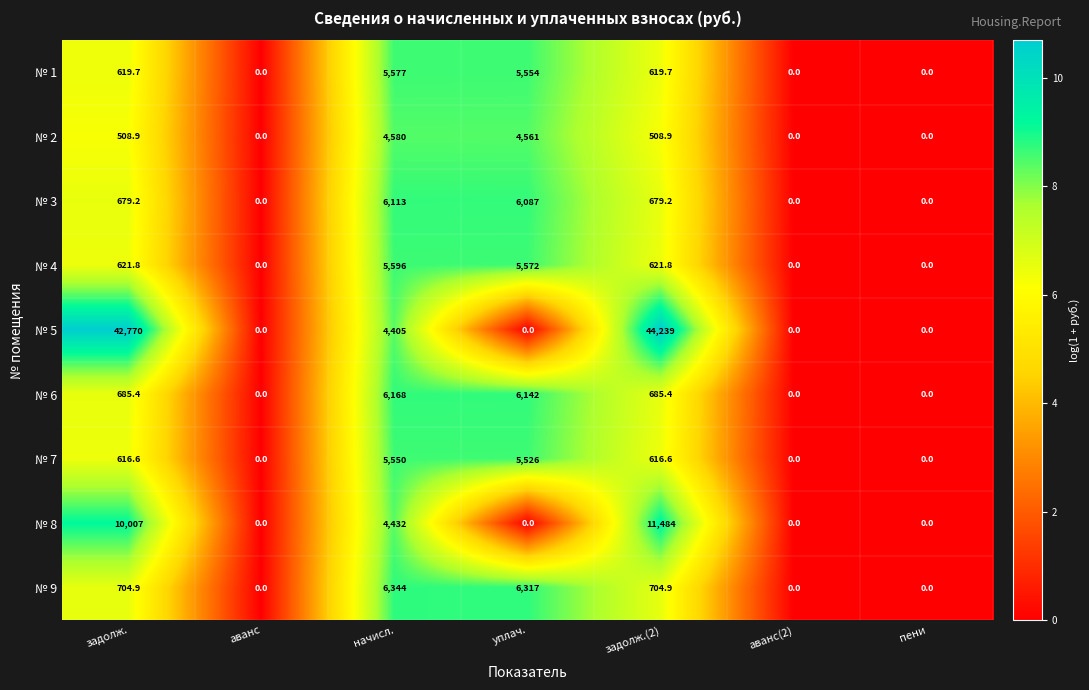

Between уплач. and задолж.(2), which series saw the biggest shift?

№ 5